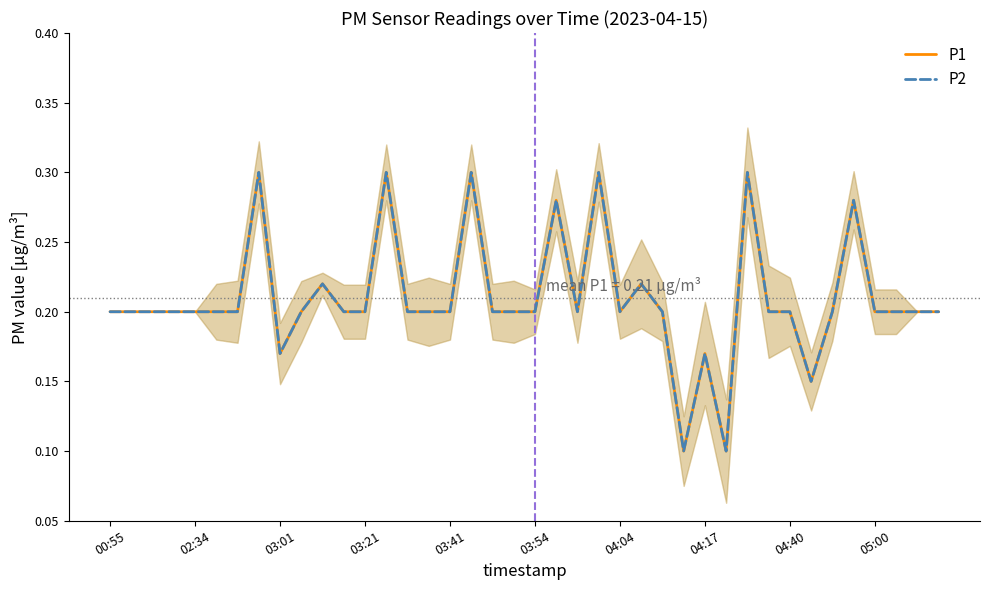

True or false: P2 and P1 intersect in this chart.

False